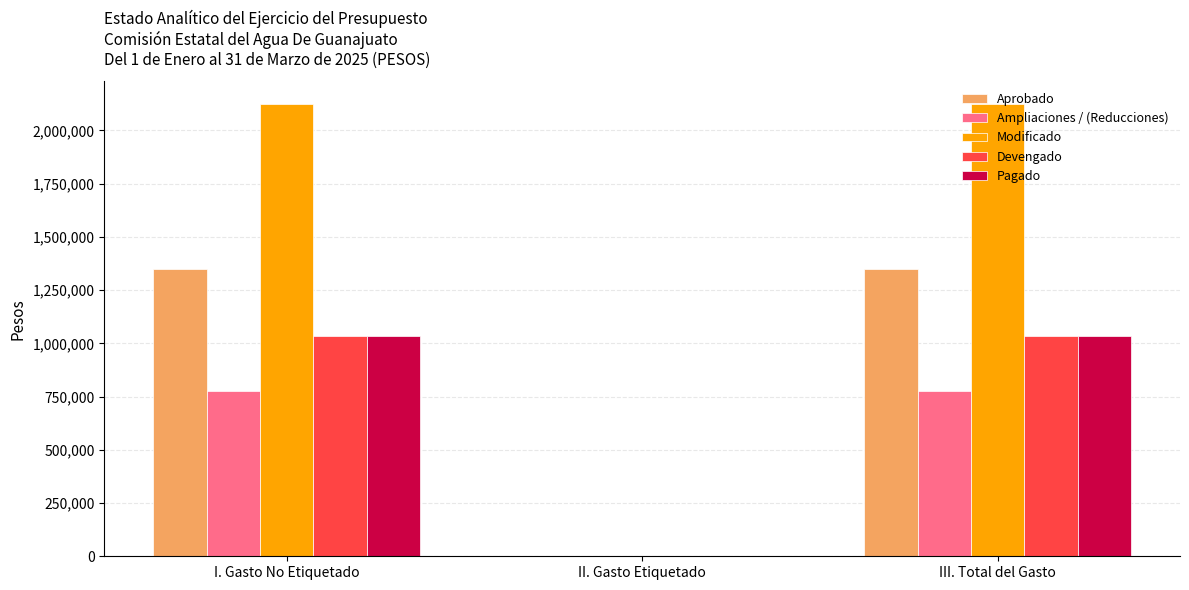

How many data points in Devengado are above 1034924?

2